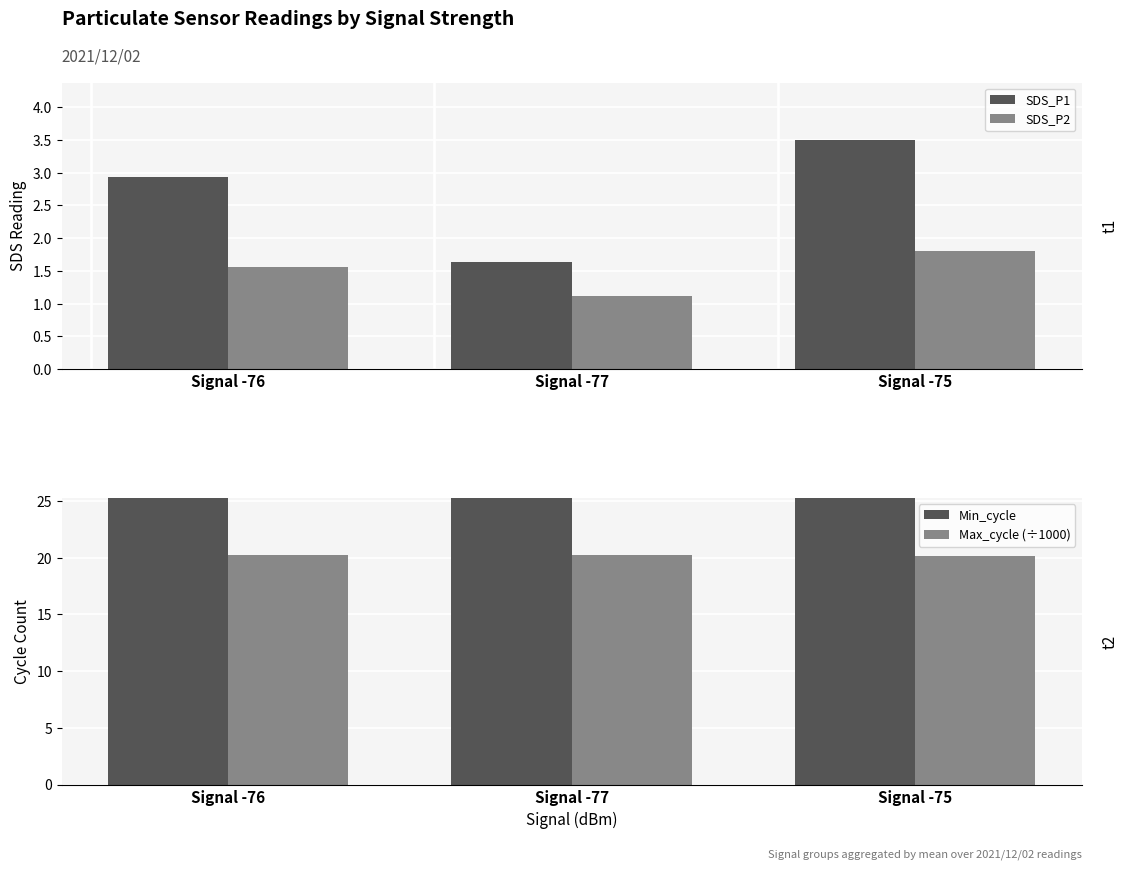

What is the sum of the SDS_P1 values at Signal -75 and Signal -76?

6.4